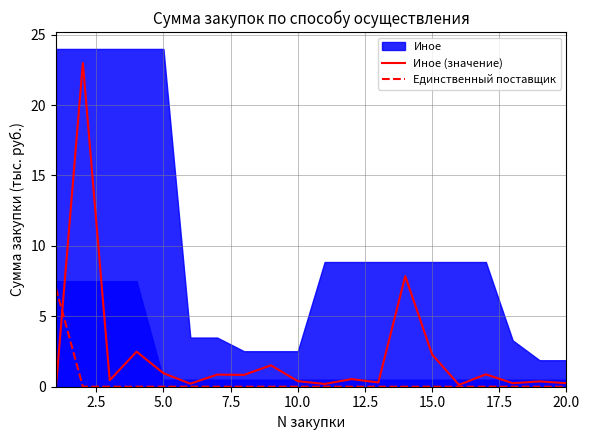

Is it true that Иное (значение) equals 1.0 at 5.0?

True